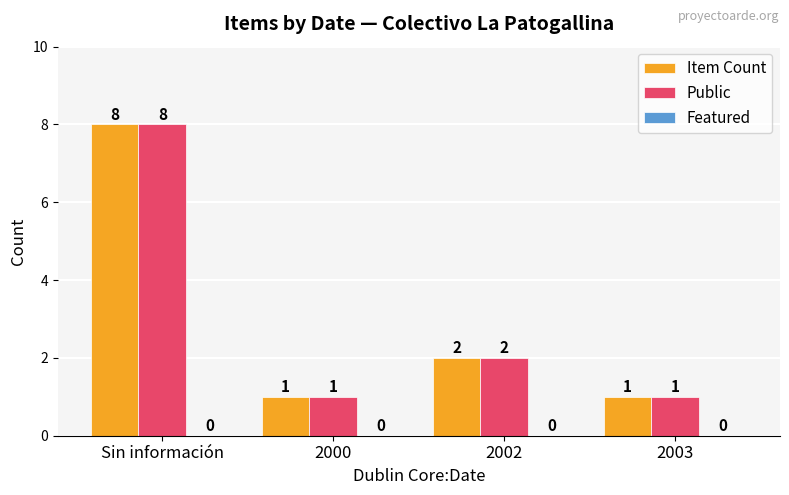

At which label is Item Count closest to 4?

2002